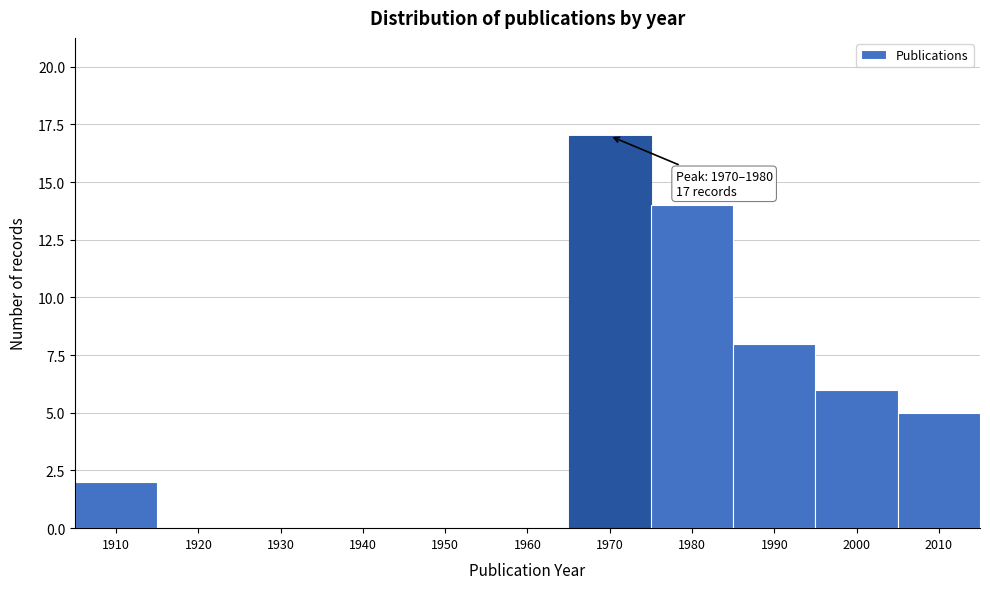

Reading left to right, what are all the values shown in this chart?

1910=2	1920=0	1930=0	1940=0	1950=0	1960=0	1970=17	1980=14	1990=8	2000=6	2010=5